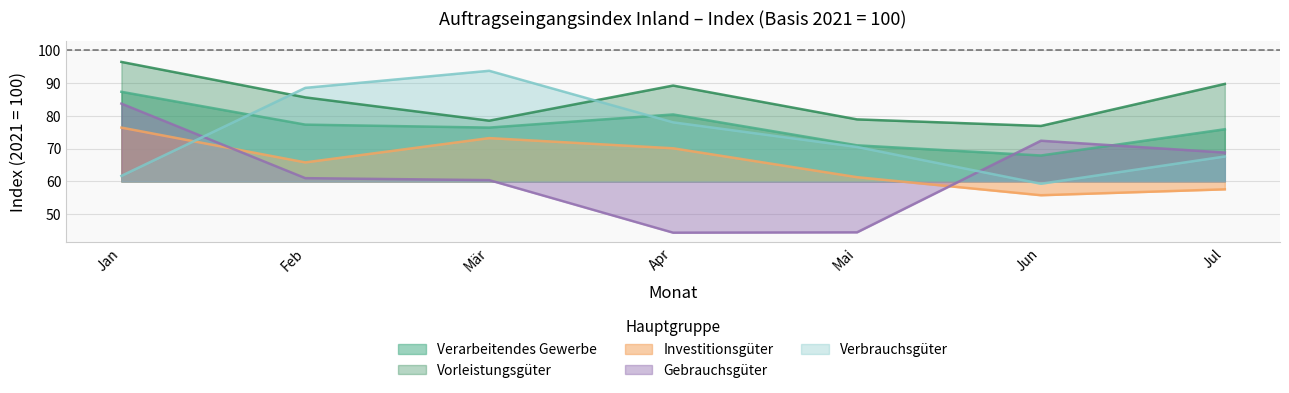

Reading right to left, list all the values displayed in this chart.

Verarbeitendes Gewerbe: Jul=75.9	Jun=67.9	Mai=71.0	Apr=80.4	Mär=76.4	Feb=77.3	Jan=87.3
Vorleistungsgüter: Jul=89.7	Jun=76.9	Mai=78.9	Apr=89.2	Mär=78.5	Feb=85.6	Jan=96.4
Investitionsgüter: Jul=57.6	Jun=55.8	Mai=61.3	Apr=70.1	Mär=73.2	Feb=65.8	Jan=76.4
Gebrauchsgüter: Jul=68.8	Jun=72.4	Mai=44.5	Apr=44.4	Mär=60.4	Feb=61.0	Jan=83.7
Verbrauchsgüter: Jul=67.6	Jun=59.3	Mai=70.5	Apr=78.0	Mär=93.7	Feb=88.5	Jan=61.7